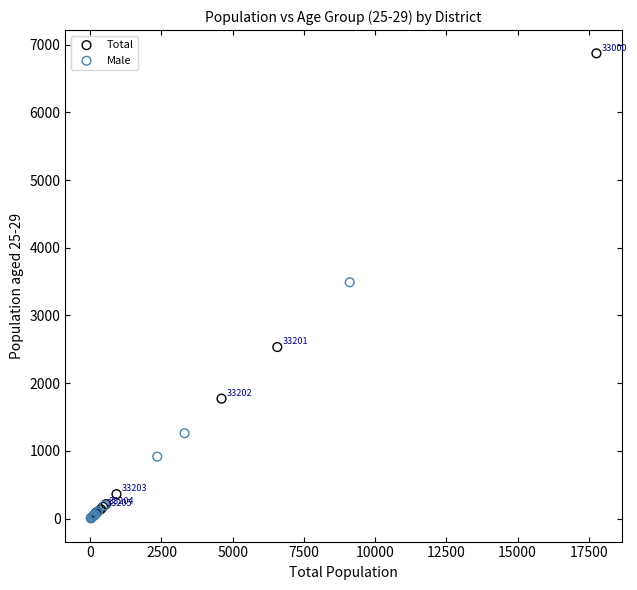

What are all the series names shown in the legend?

Total, Male